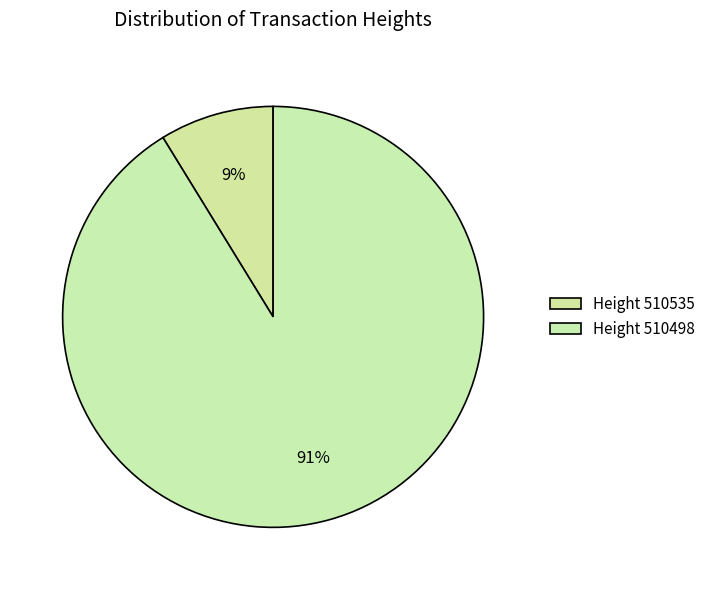

Which category has the biggest portion of the pie?

510498